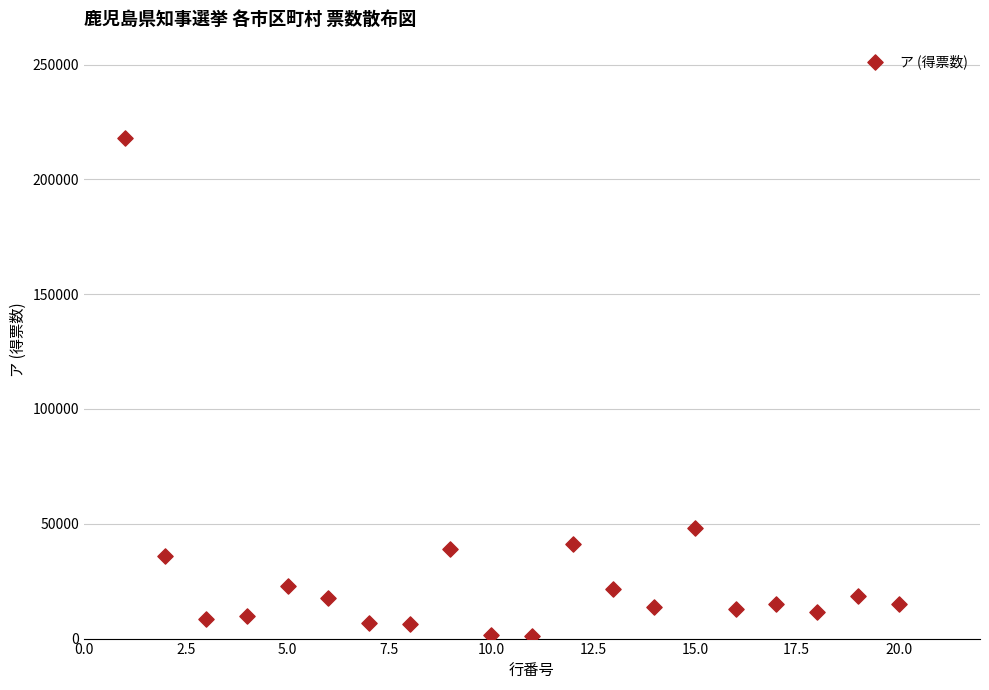

What Y value in the scatter plot is closest to 109586?

48136